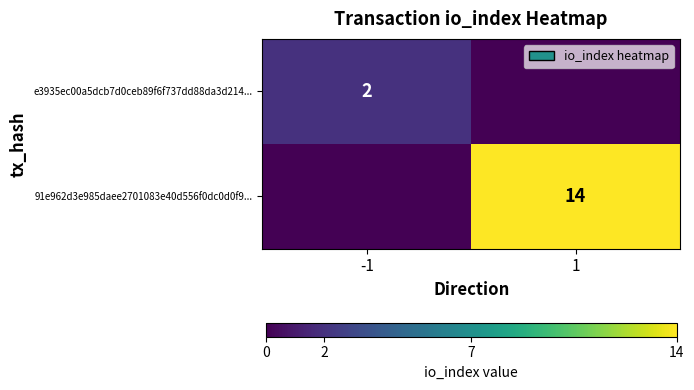

Is it true that 91e962d3e985daee2701083e40d556f0dc0d0f9... equals 14 at 1?

True